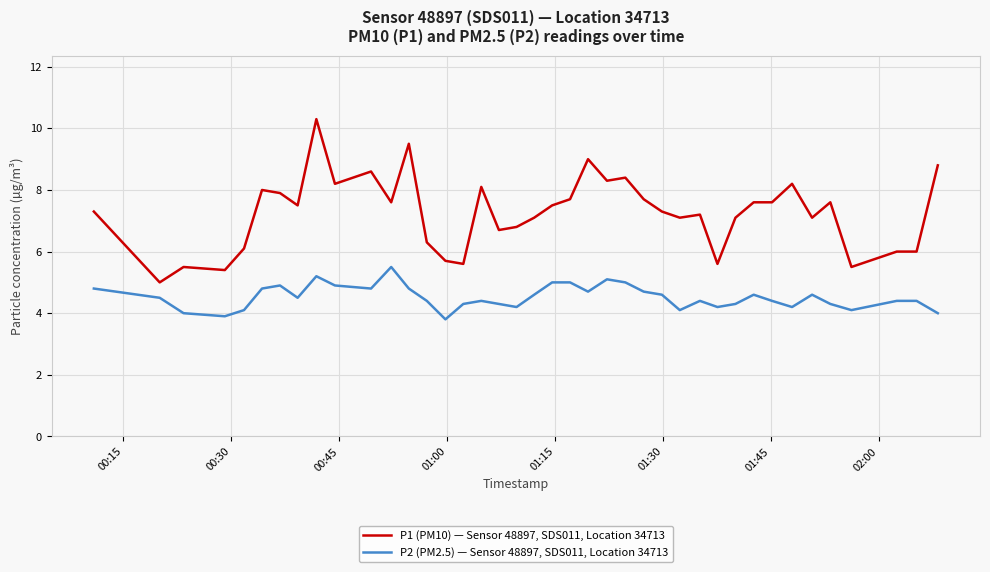

Which series has the largest total across all categories?

P1 (PM10) — Sensor 48897, SDS011, Location 34713